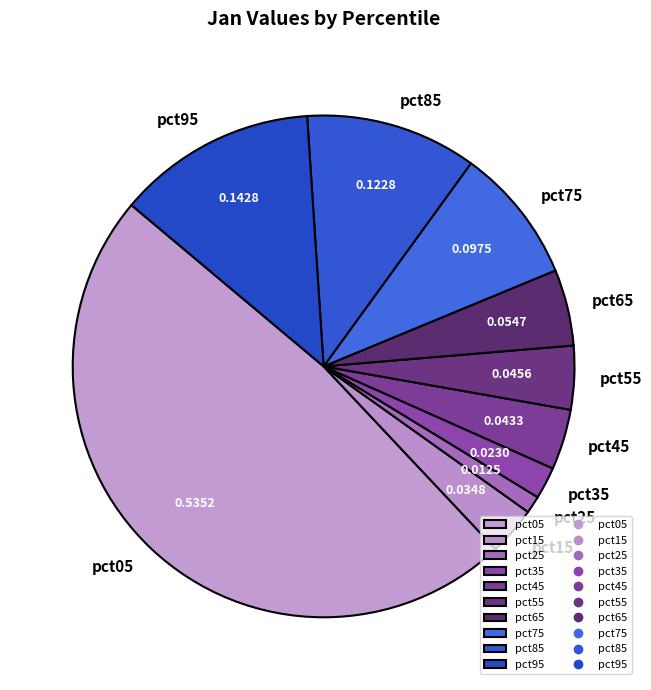

Which has a higher value, pct25 or pct45?

pct45